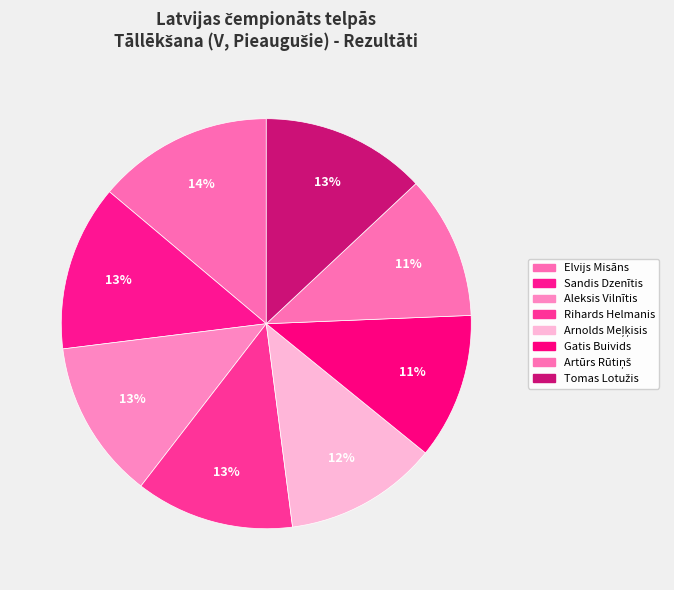

To the nearest percent, what portion does Artūrs Rūtiņš represent?

11%